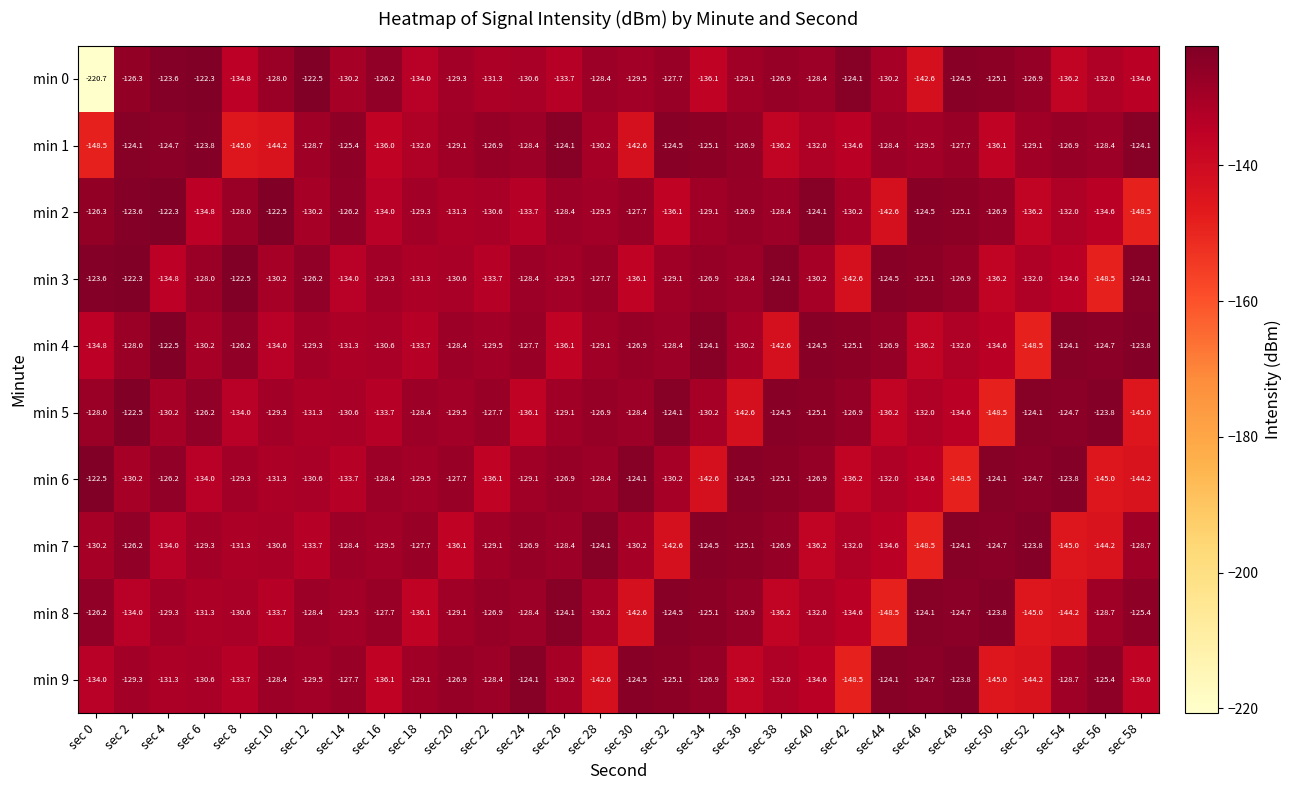

Which series has the largest range (max minus min)?

min 0